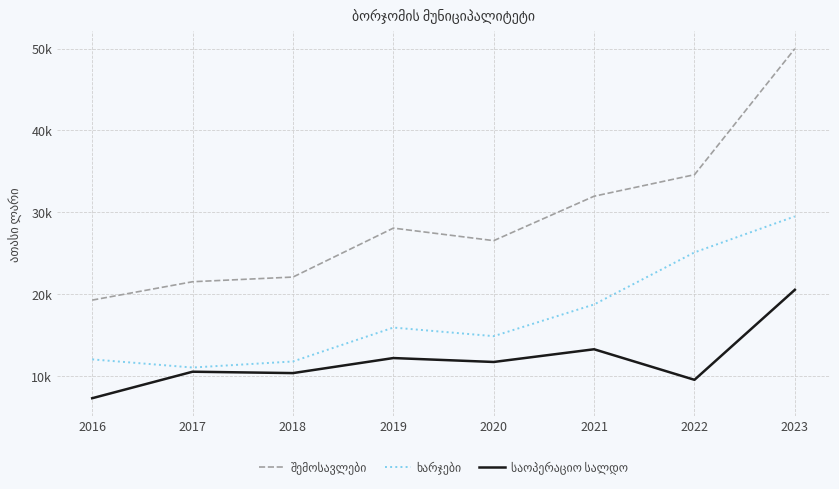

Does the chart have visible grid lines?

Yes